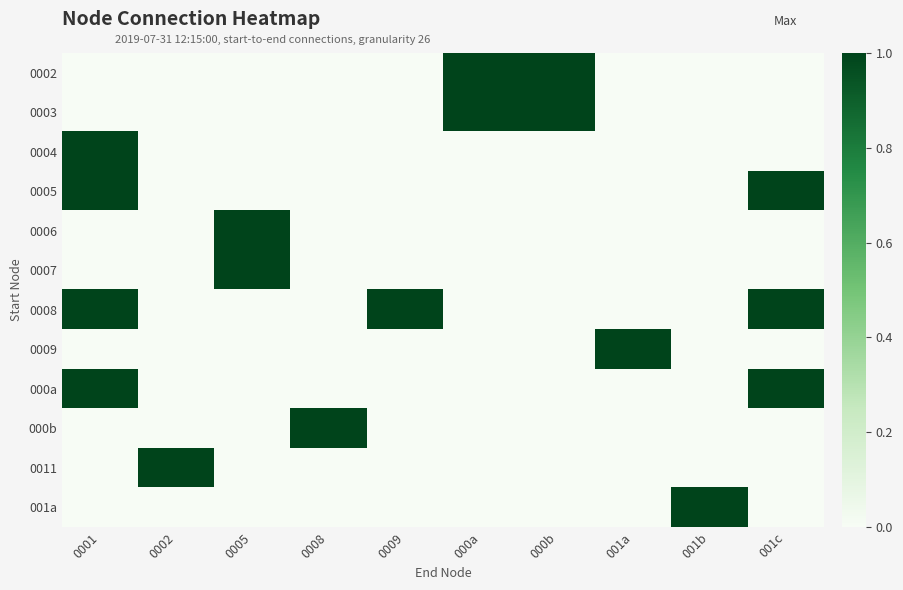

What is the spread (max minus min) of values at 0001?

1